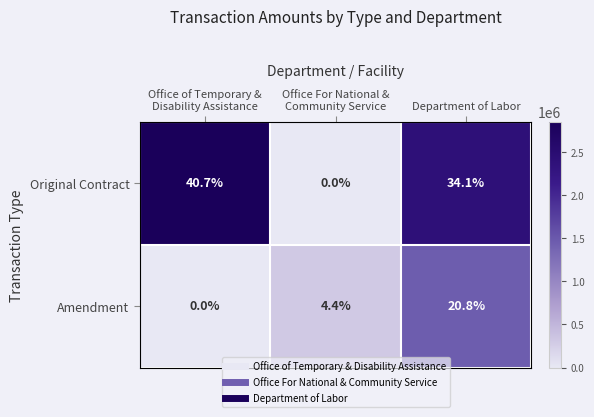

List the series in order of their peak value, highest first.

Original Contract, Amendment